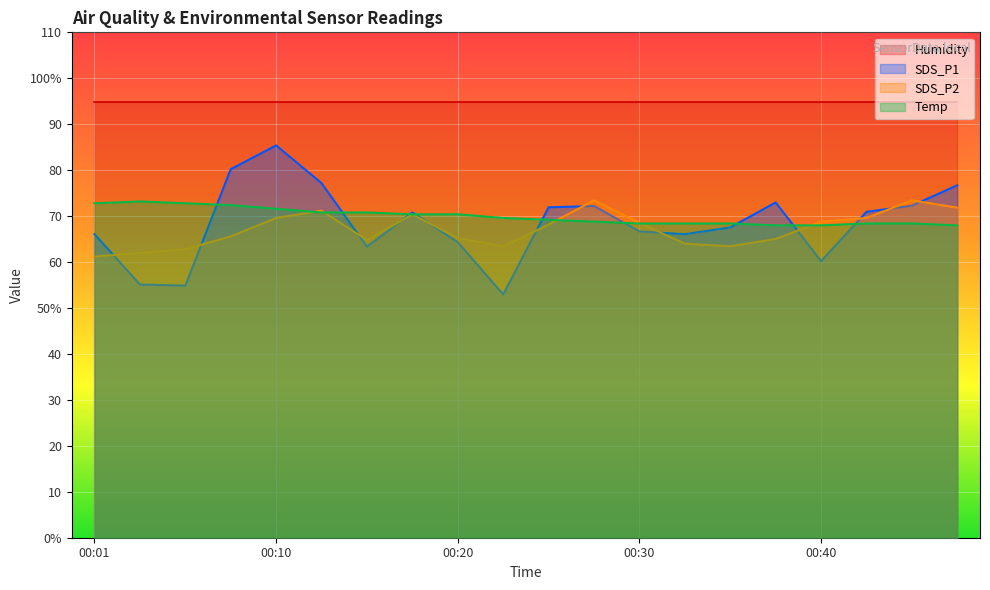

True or false: SDS_P2 has a value of 73.4 at 00:44.

True